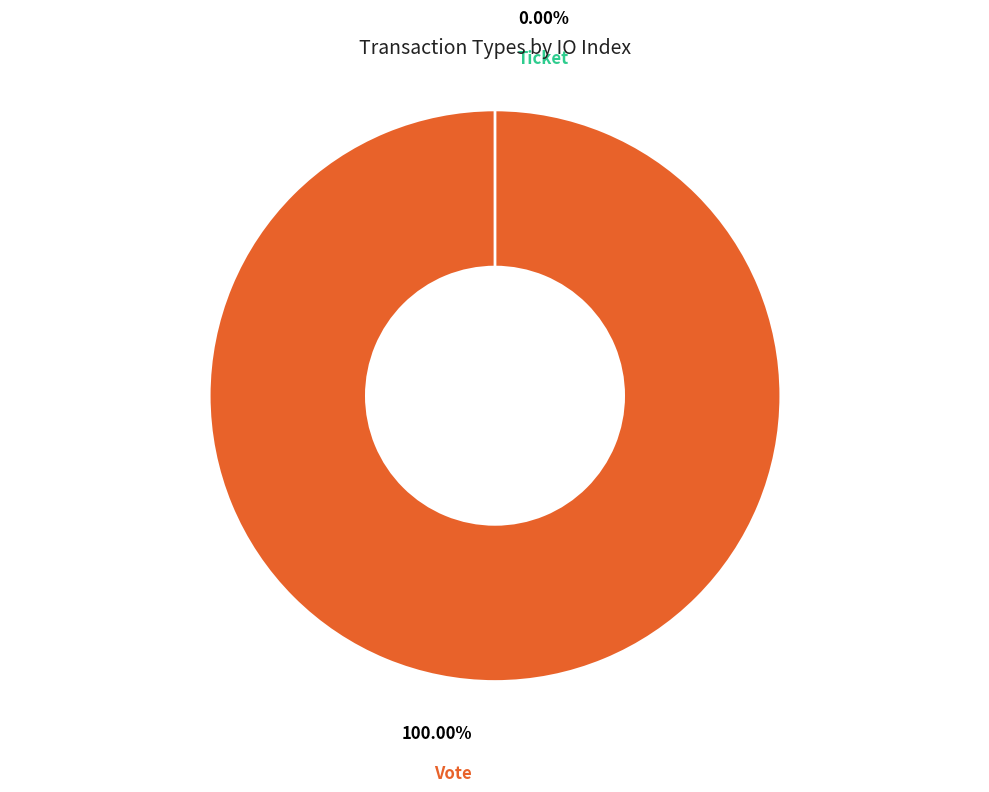

To the nearest percent, what portion does Vote represent?

100%